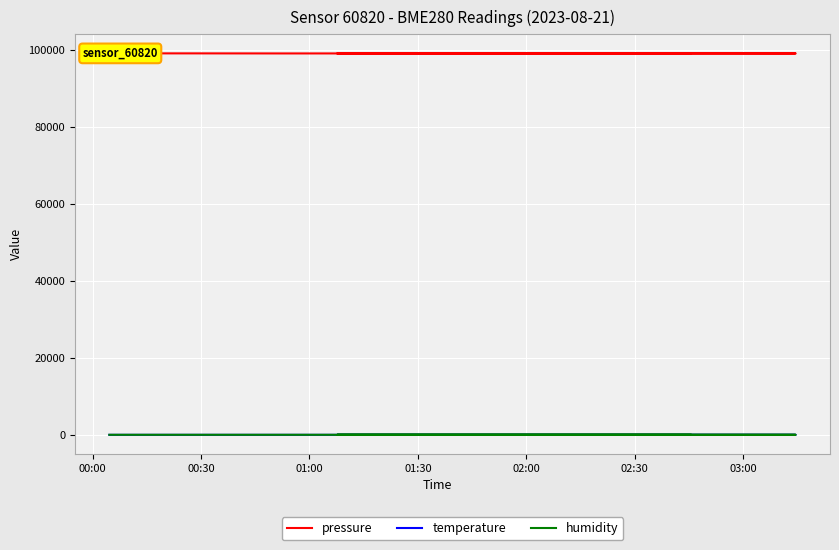

Which label corresponds to the largest value in the chart?

00:00